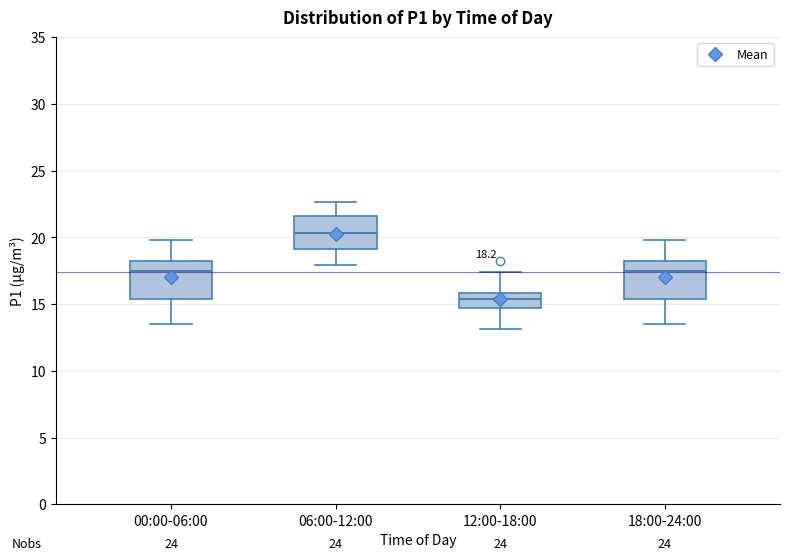

Which box has the lowest median line?

12:00-18:00